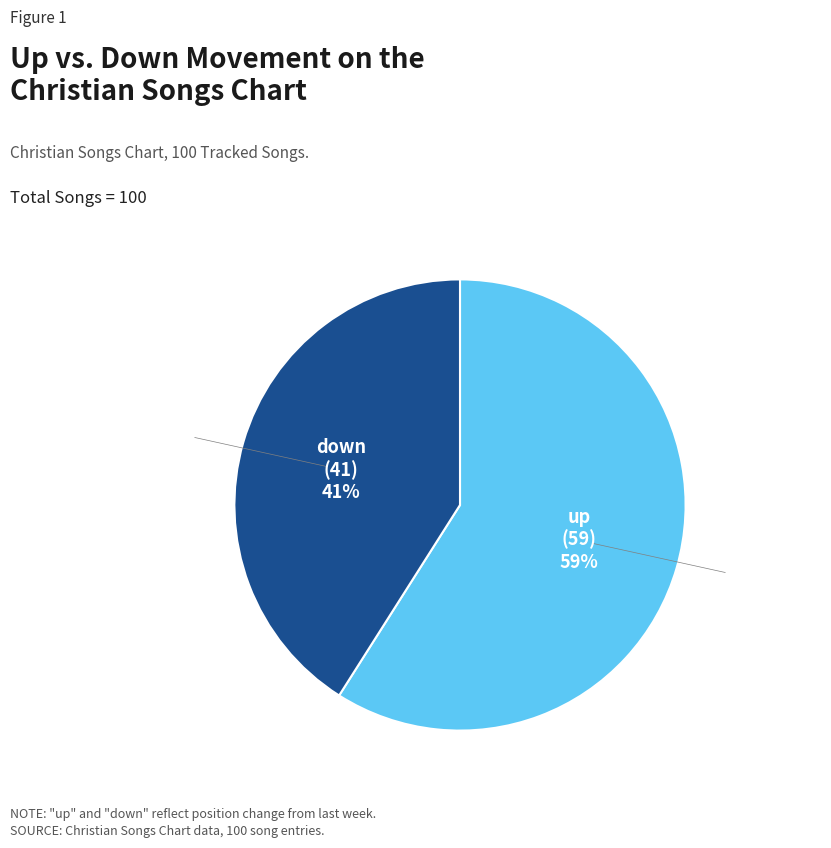

Which slice represents more than half of the pie?

up